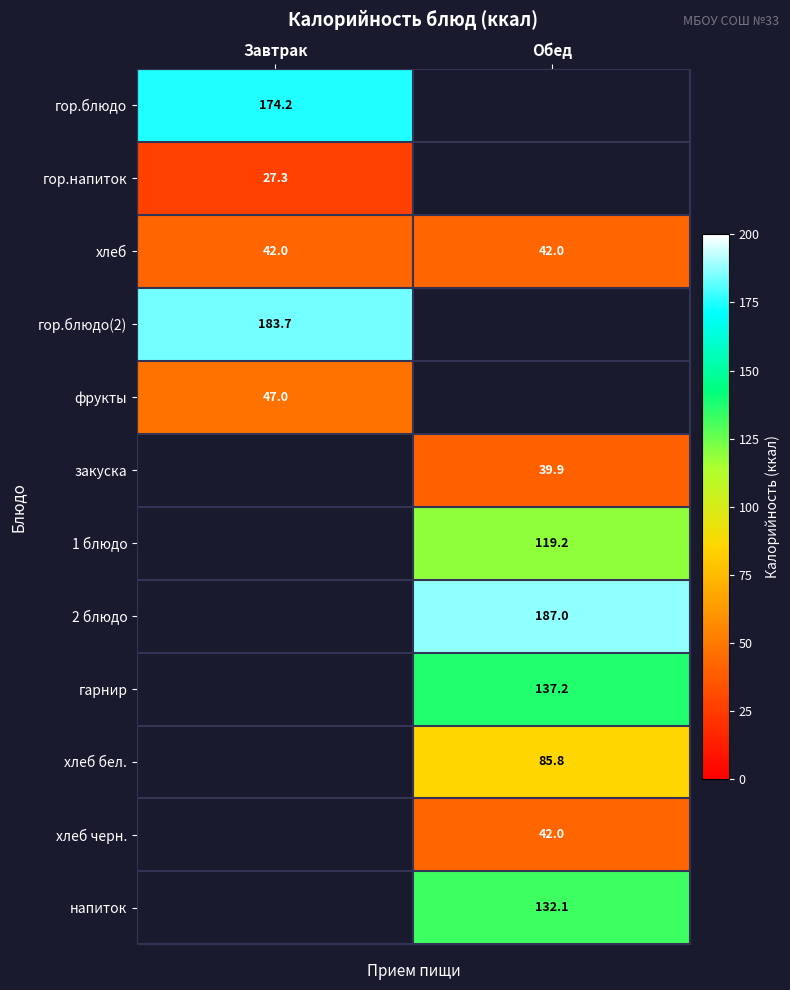

At how many categories does at least one series exceed 55?

2